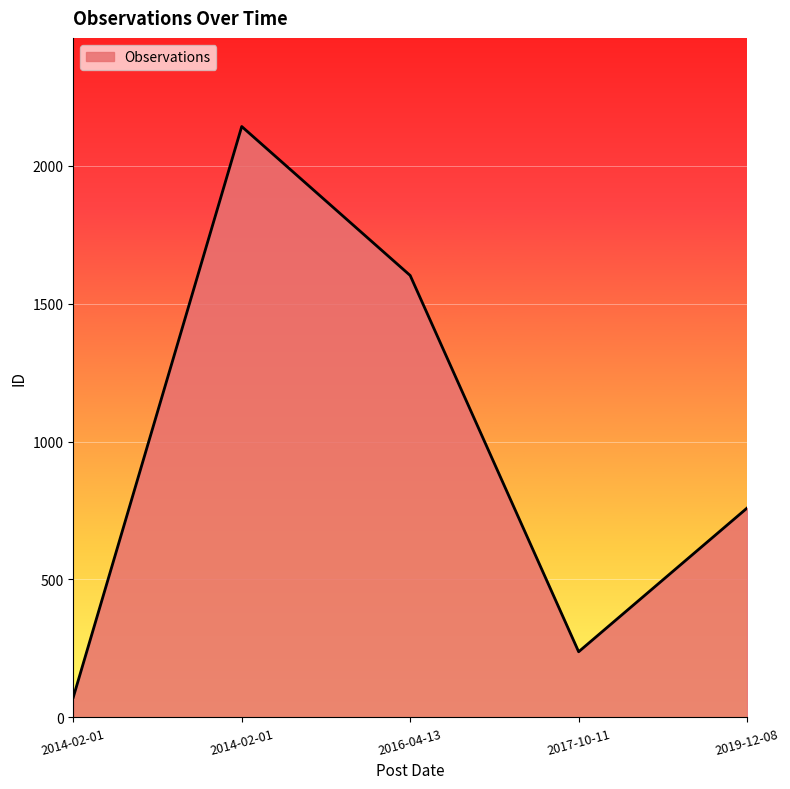

The value at 2017-10-11 is 381. True or false?

False